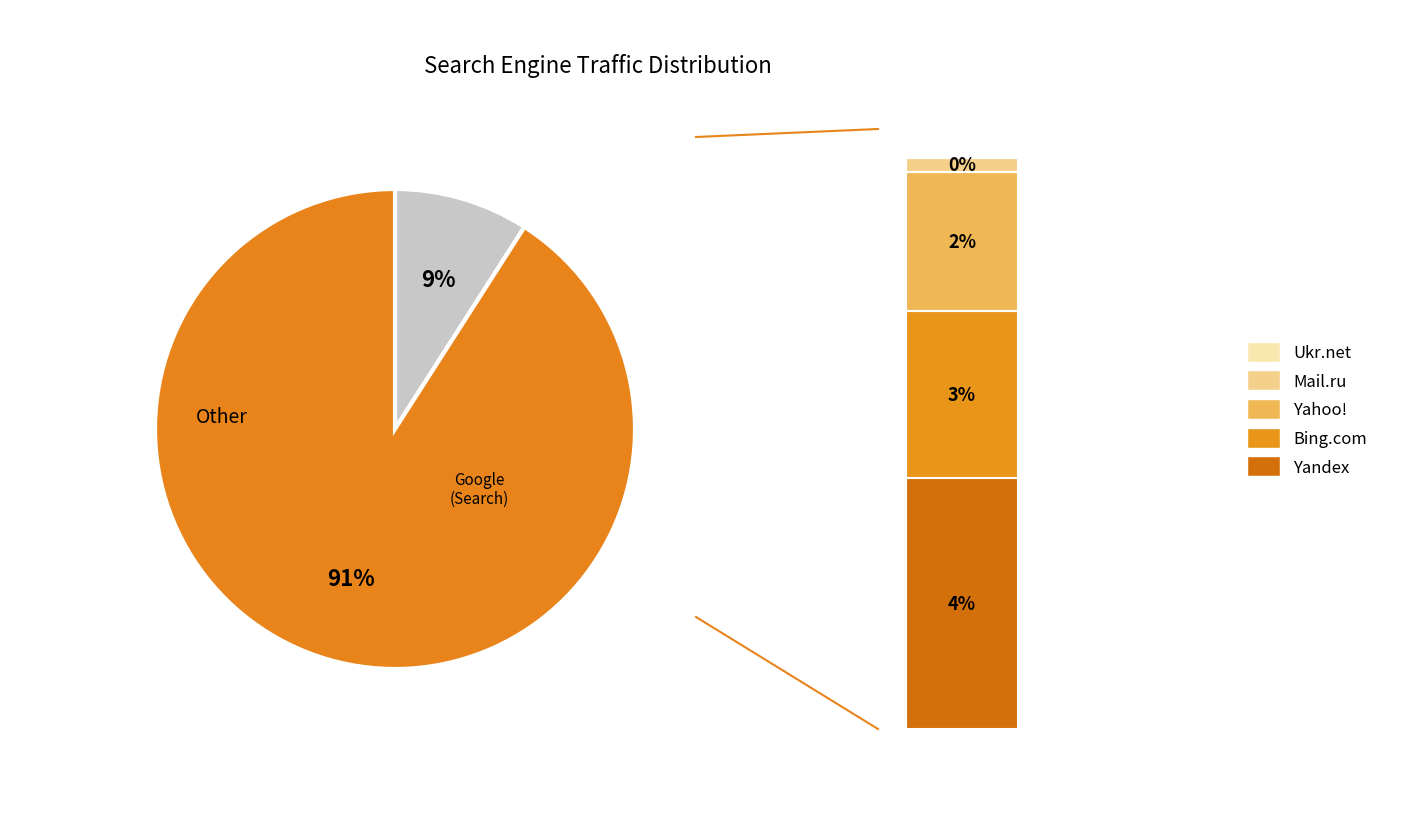

How much of the chart is everything except Google?

9.1%